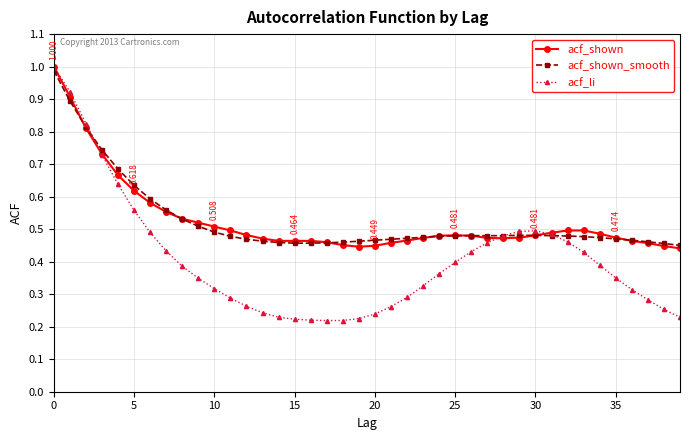

Which series has the widest spread of values?

acf_li